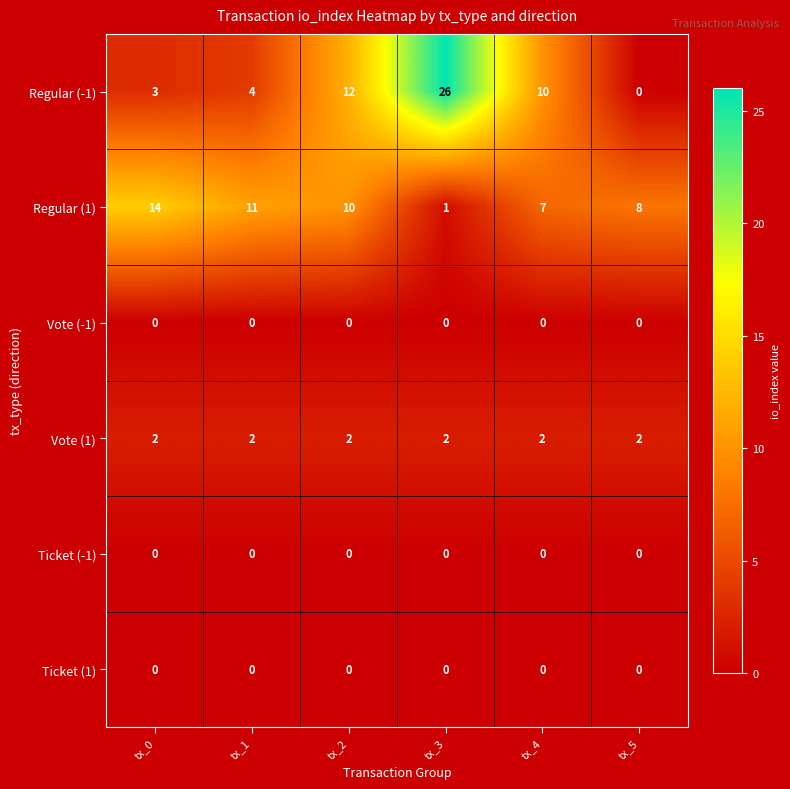

The Vote (1) series shows 3 at tx_4. True or false?

False